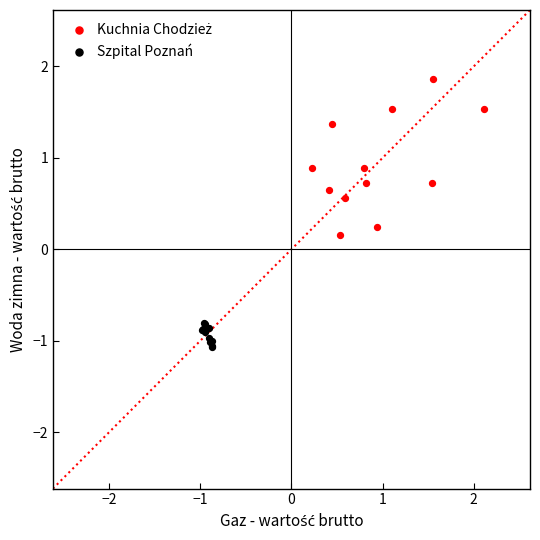

Which series contains the lowest Y value?

Szpital Poznań